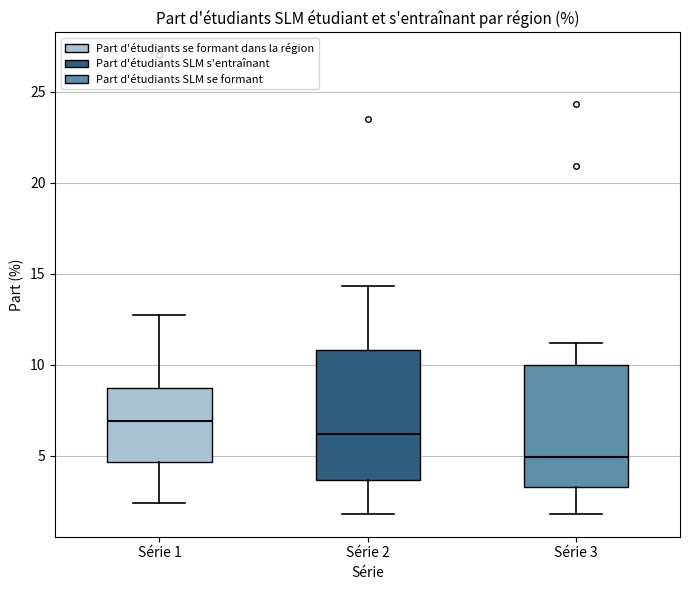

Reading left to right, read every box against the y-axis: the position of its median line, the range the box covers, and the ends of its whiskers. The values are not printed on the chart, so give them approximately, as read against the axis.

Série 1: median 7.0, box 4.5 to 8.5, whiskers 2.5 to 12.5
Série 2: median 6.0, box 3.5 to 11.0, whiskers 2.0 to 14.5
Série 3: median 5.0, box 3.5 to 10.0, whiskers 2.0 to 11.0